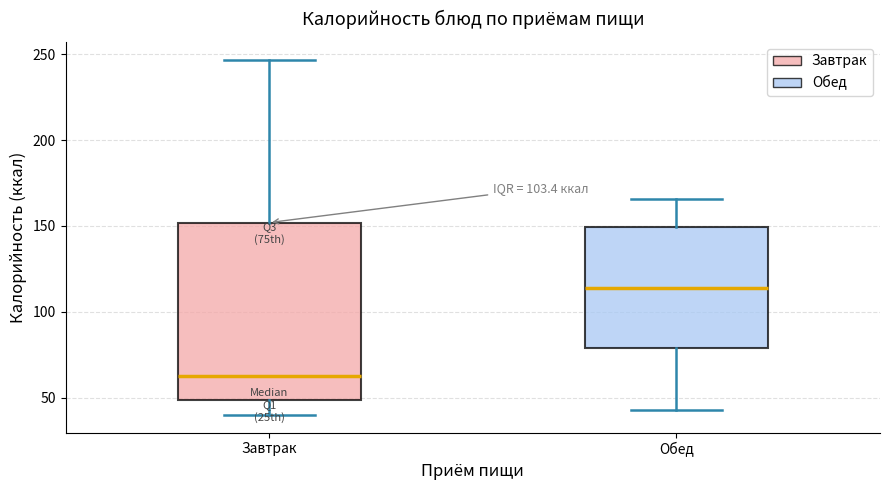

Comparing the boxes themselves (not the whiskers), which one is the tallest?

Завтрак